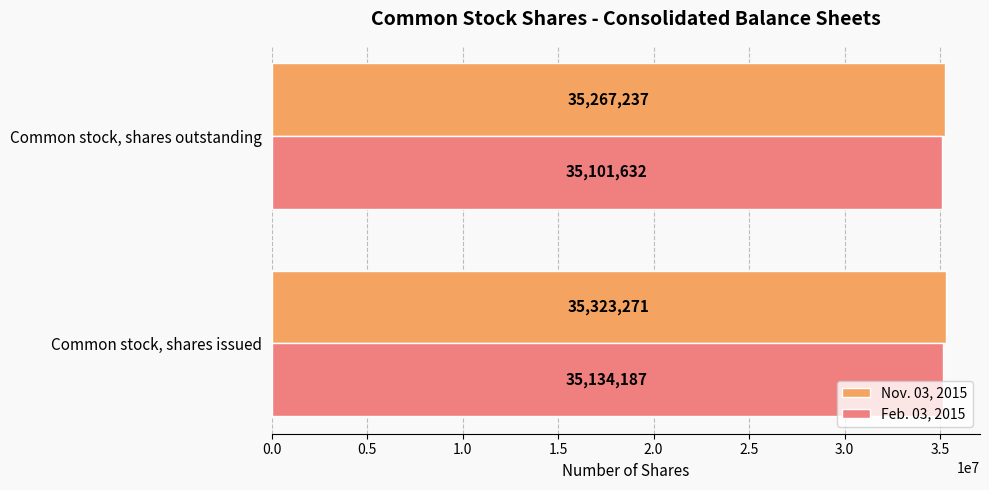

The Feb. 03, 2015 series shows 19818276 at Common stock, shares issued. True or false?

False